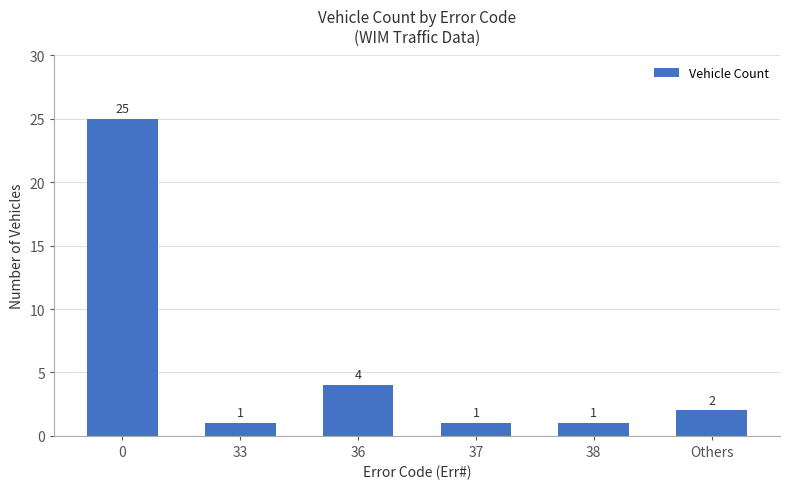

What is the greatest value displayed?

25